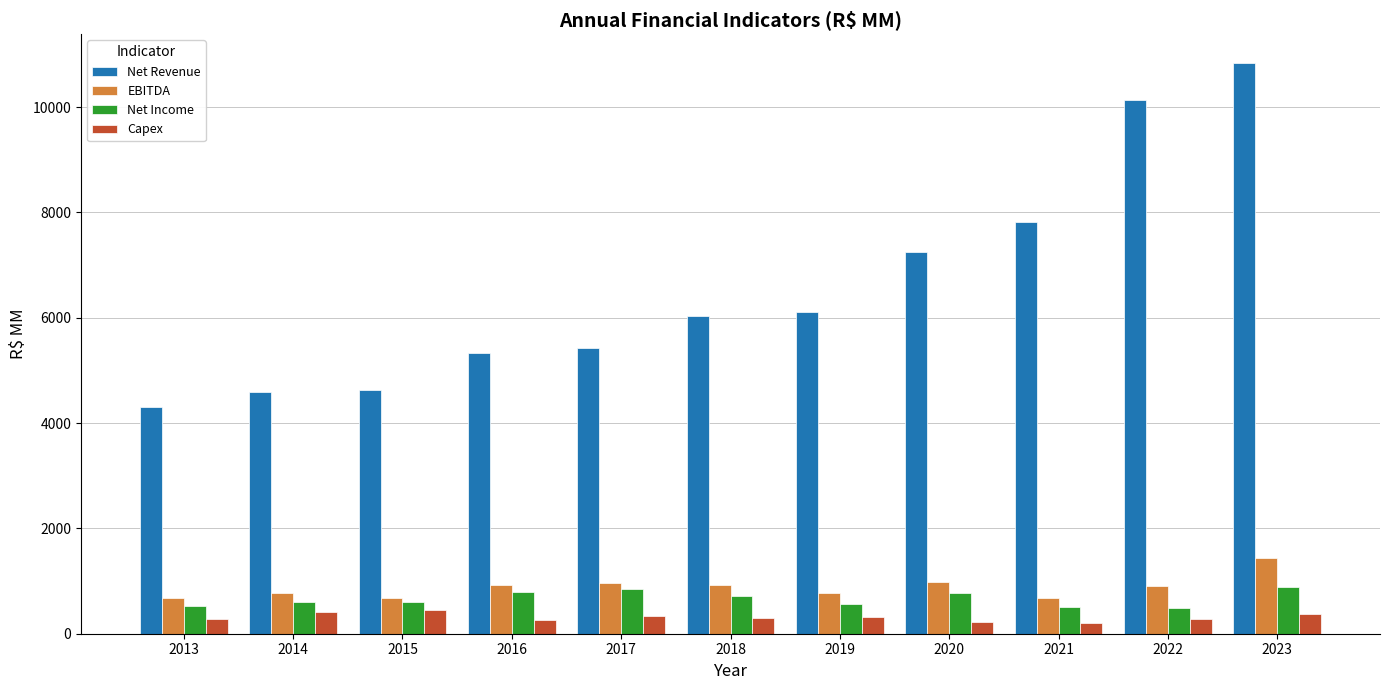

What is the maximum value for Capex?

456.9